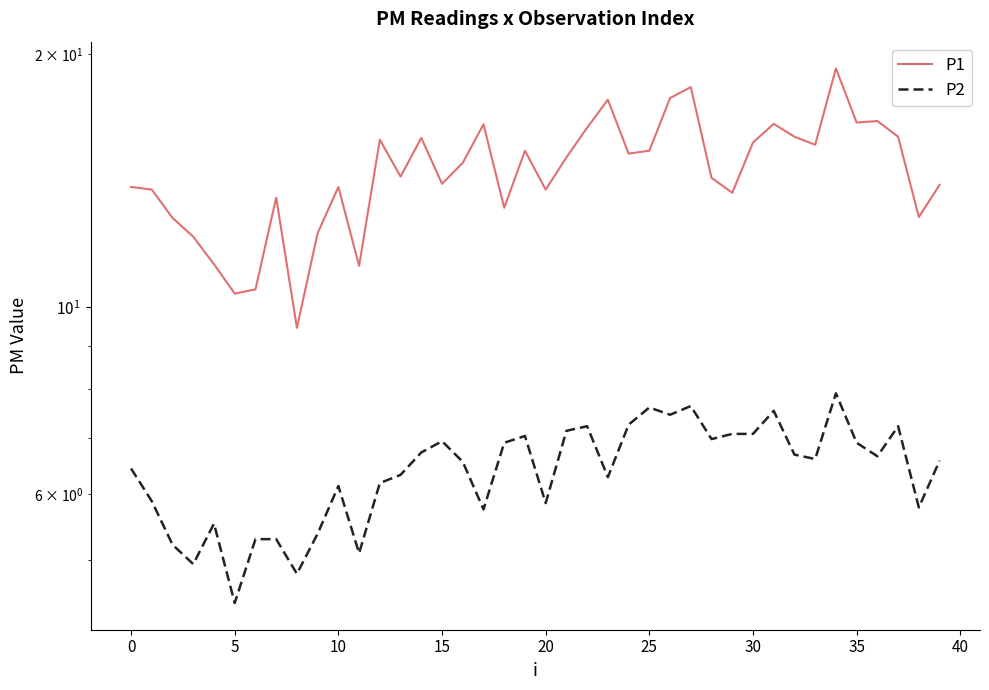

At which label does P2 reach its peak?

34